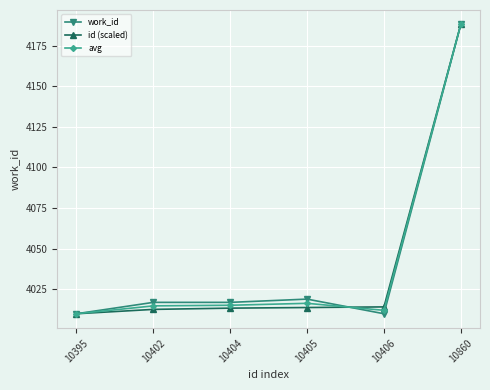

Which label corresponds to the largest value in the chart?

10860